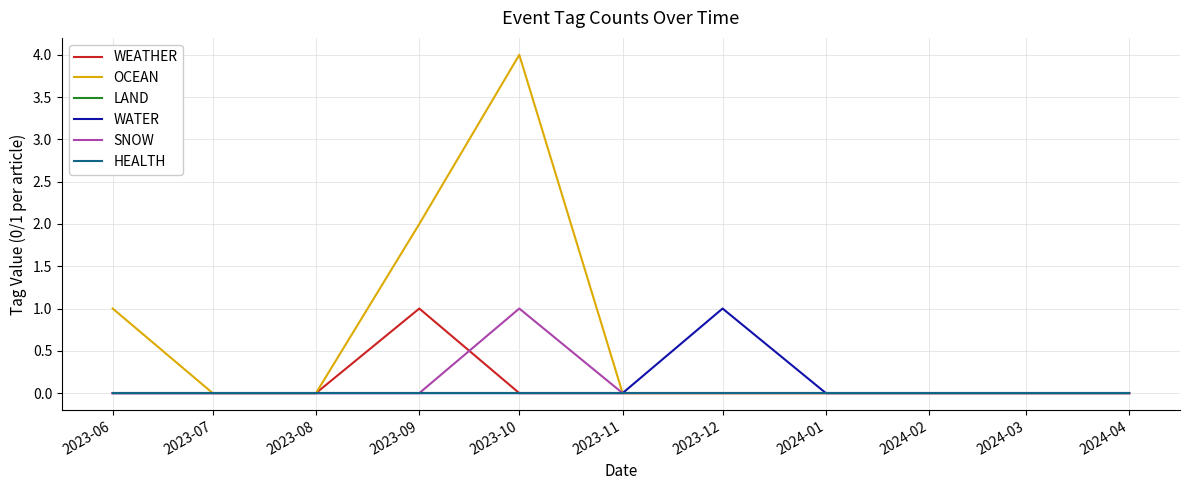

Reading right to left, list all the values displayed in this chart.

WEATHER: 2024-04=0	2024-03=0	2024-02=0	2024-01=0	2023-12=0	2023-11=0	2023-10=0	2023-09=1	2023-08=0	2023-07=0	2023-06=0
OCEAN: 2024-04=0	2024-03=0	2024-02=0	2024-01=0	2023-12=0	2023-11=0	2023-10=4	2023-09=2	2023-08=0	2023-07=0	2023-06=1
LAND: 2024-04=0	2024-03=0	2024-02=0	2024-01=0	2023-12=0	2023-11=0	2023-10=0	2023-09=0	2023-08=0	2023-07=0	2023-06=0
WATER: 2024-04=0	2024-03=0	2024-02=0	2024-01=0	2023-12=1	2023-11=0	2023-10=0	2023-09=0	2023-08=0	2023-07=0	2023-06=0
SNOW: 2024-04=0	2024-03=0	2024-02=0	2024-01=0	2023-12=0	2023-11=0	2023-10=1	2023-09=0	2023-08=0	2023-07=0	2023-06=0
HEALTH: 2024-04=0	2024-03=0	2024-02=0	2024-01=0	2023-12=0	2023-11=0	2023-10=0	2023-09=0	2023-08=0	2023-07=0	2023-06=0